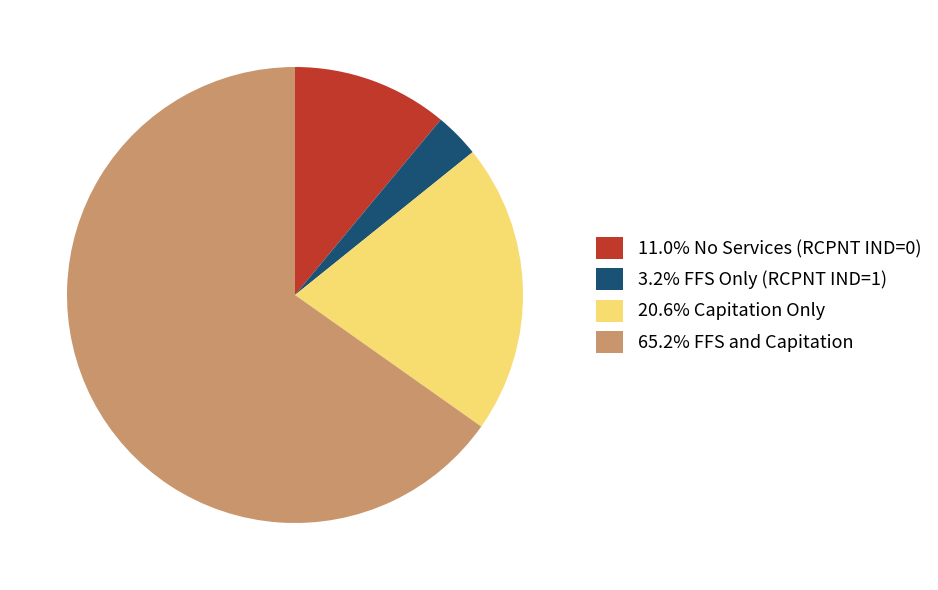

Is 65.2% FFS and Capitation the majority of the pie?

Yes